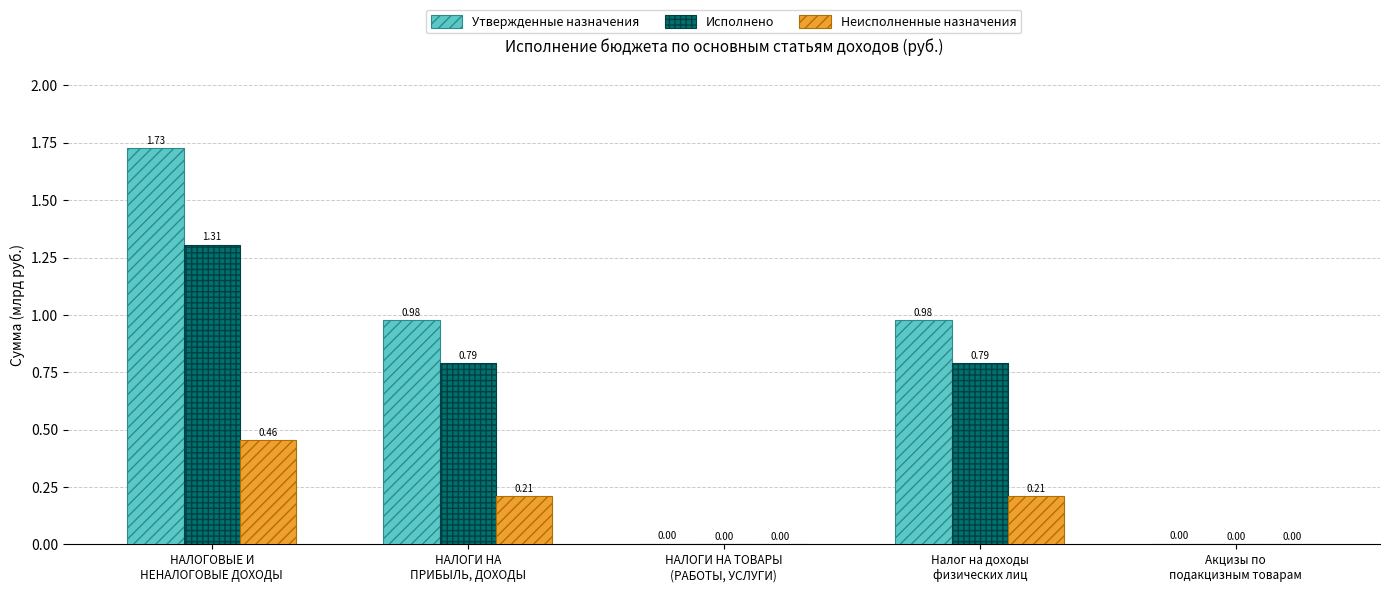

Which series has the largest total across all categories?

Утвержденные назначения